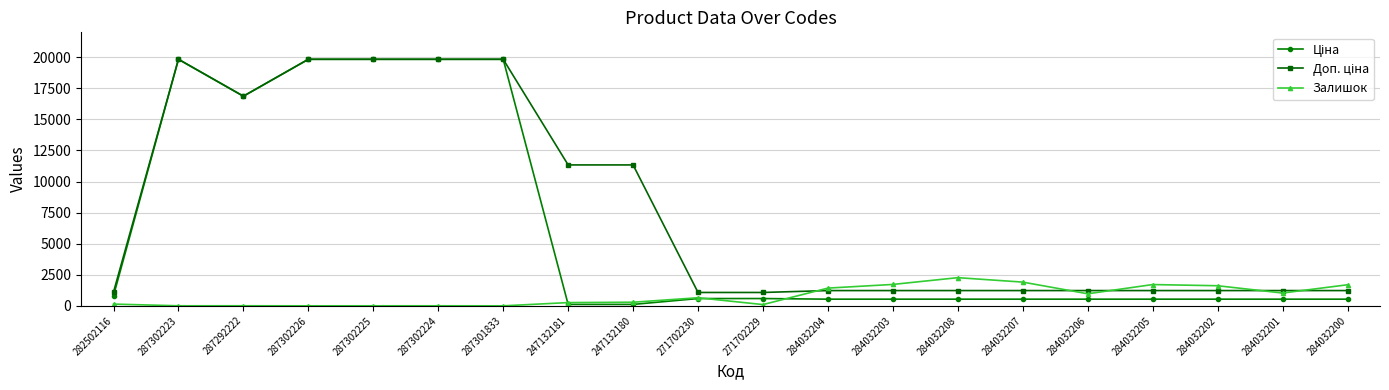

What is the spread (max minus min) of values at 287301833?

19831.1